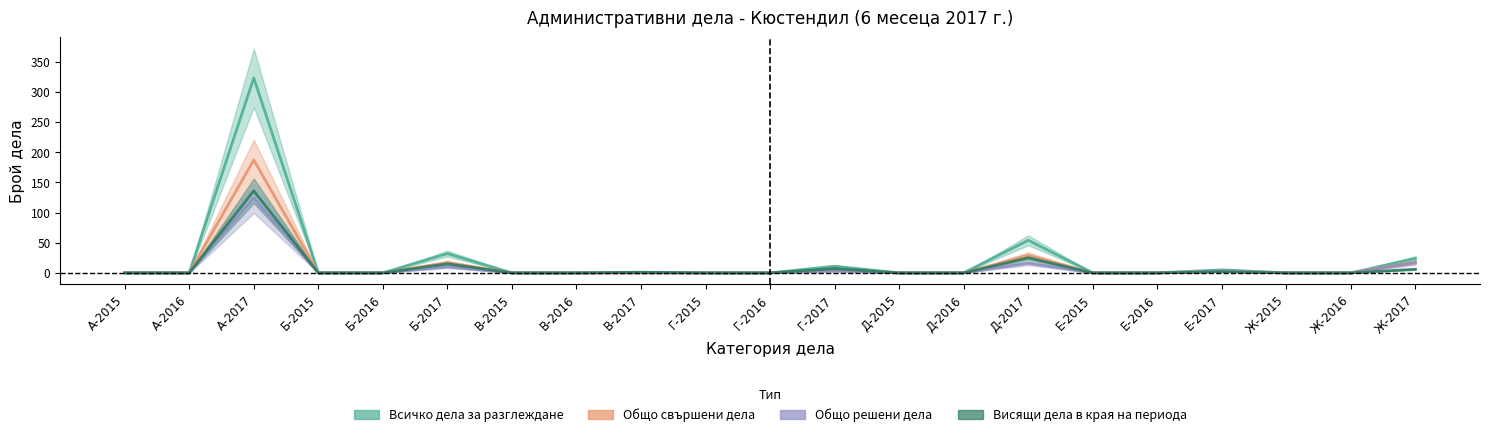

True or false: Всичко дела за разглеждане has more than 1 points higher than both neighbors.

True